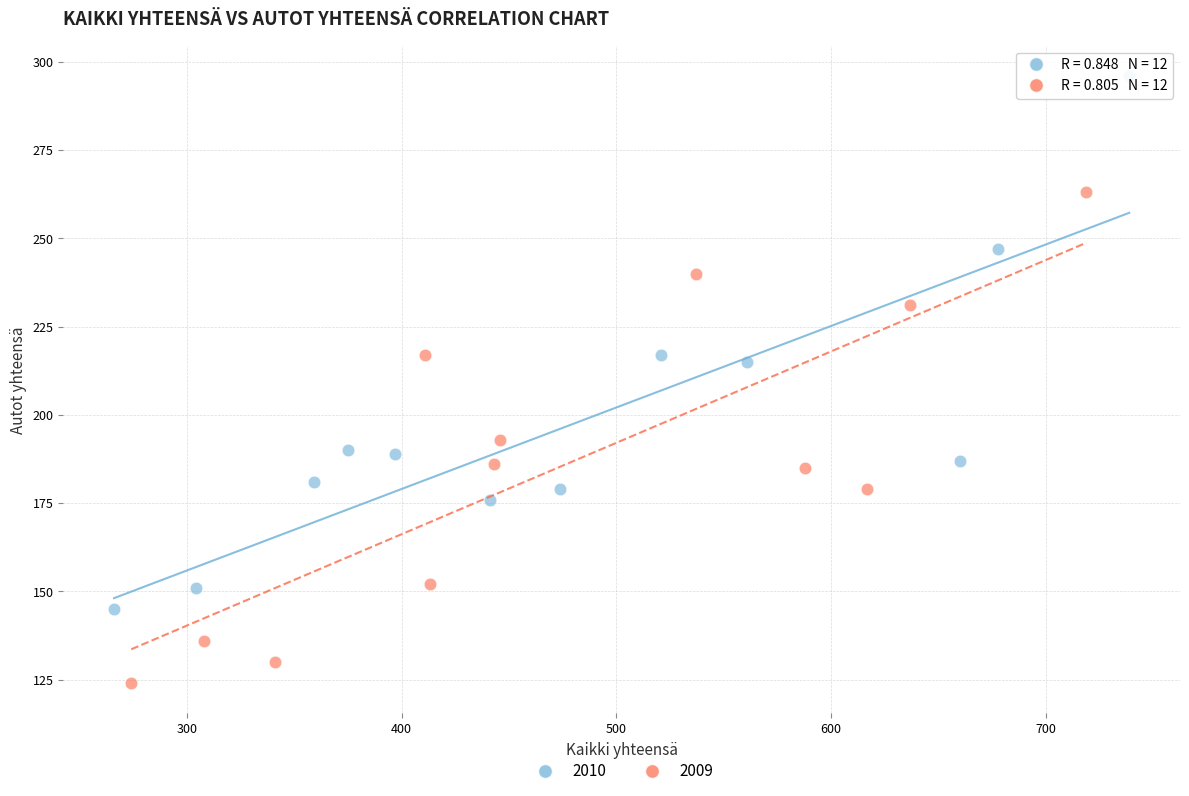

Which series contains the highest Y value?

2010